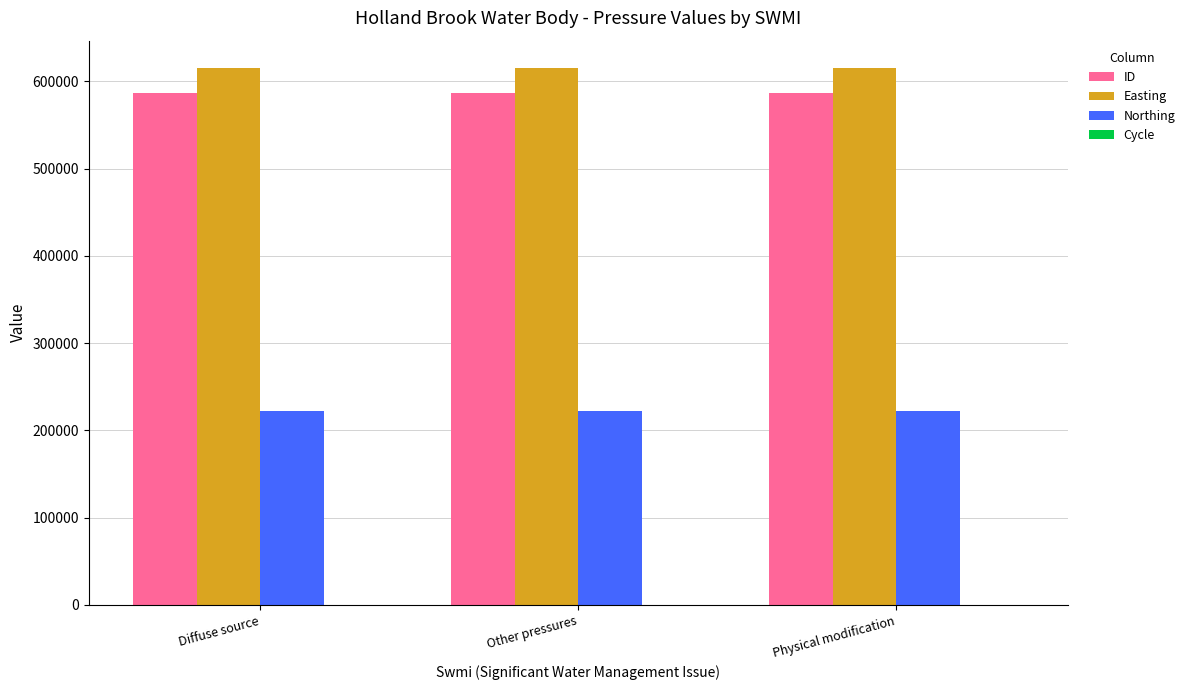

The Easting series shows 615847 at Diffuse source. True or false?

True